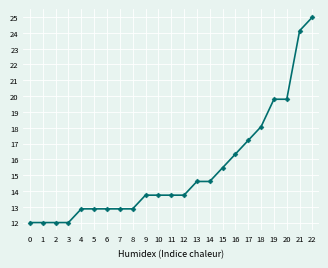

Reading right to left, extract all data points from this chart.

22=25.0	21=24.1	20=19.8	19=19.8	18=18.1	17=17.2	16=16.3	15=15.5	14=14.6	13=14.6	12=13.7	11=13.7	10=13.7	9=13.7	8=12.9	7=12.9	6=12.9	5=12.9	4=12.9	3=12.0	2=12.0	1=12.0	0=12.0